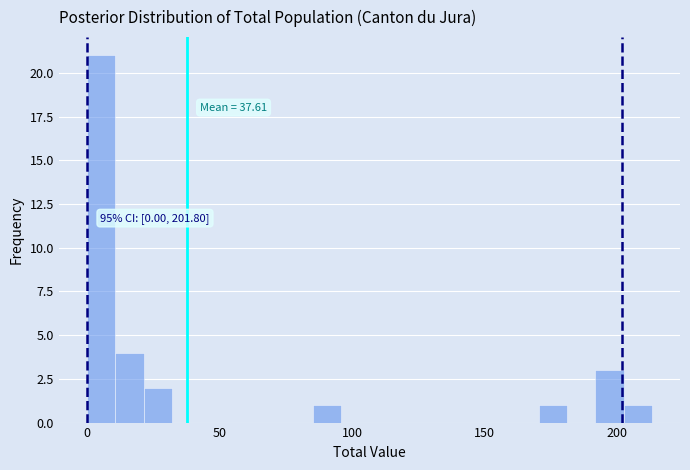

Read against the x-axis, roughly where is the centre of the tallest bar?

5